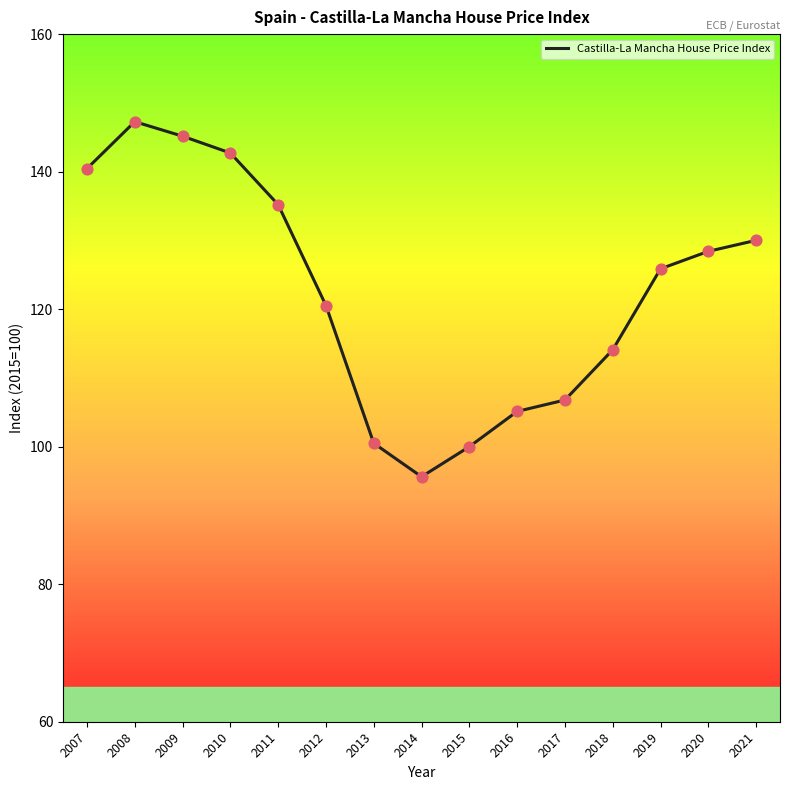

What is the ratio of the value at 2013 to the value at 2016?

1.0